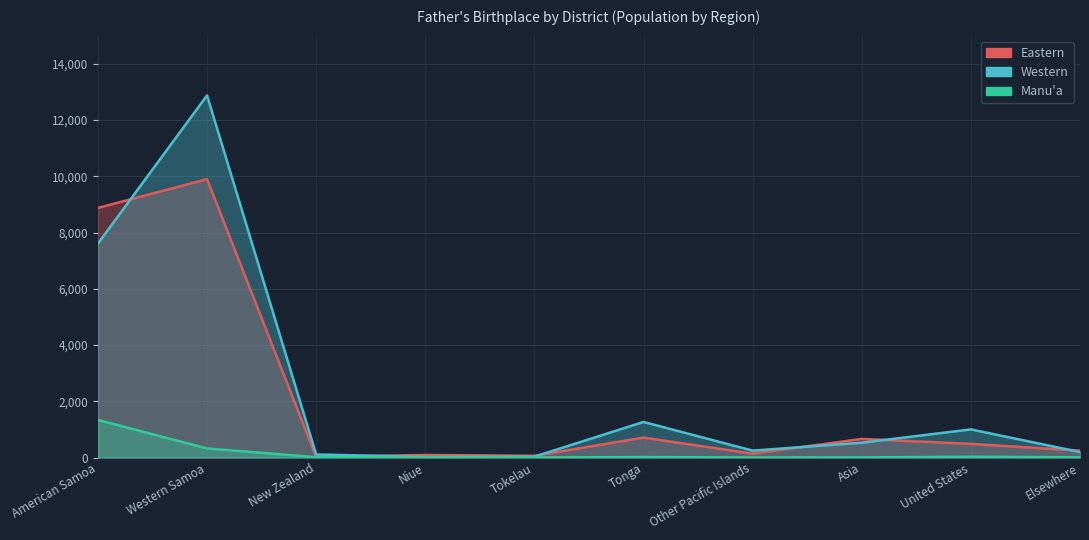

Between which two adjacent categories do Eastern and Western first intersect?

American Samoa and Western Samoa